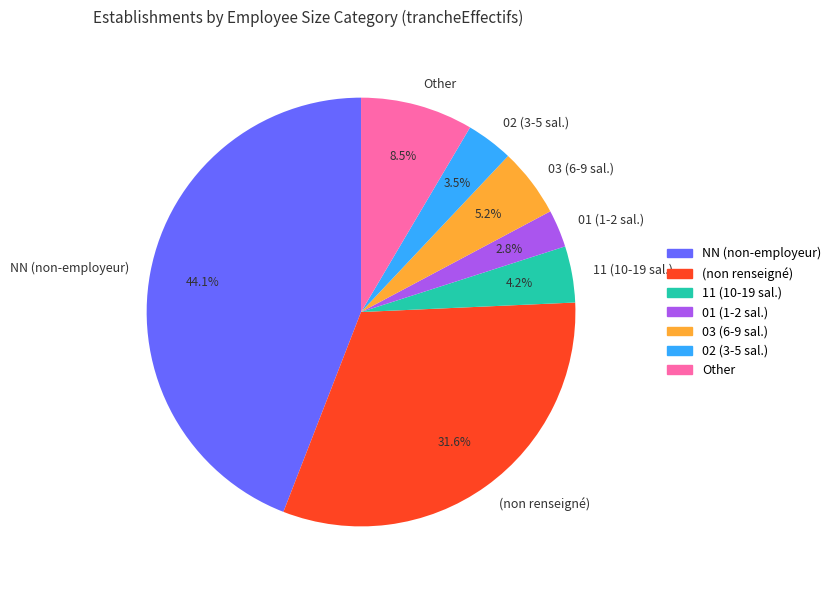

Does Other represent more than half of the total?

No